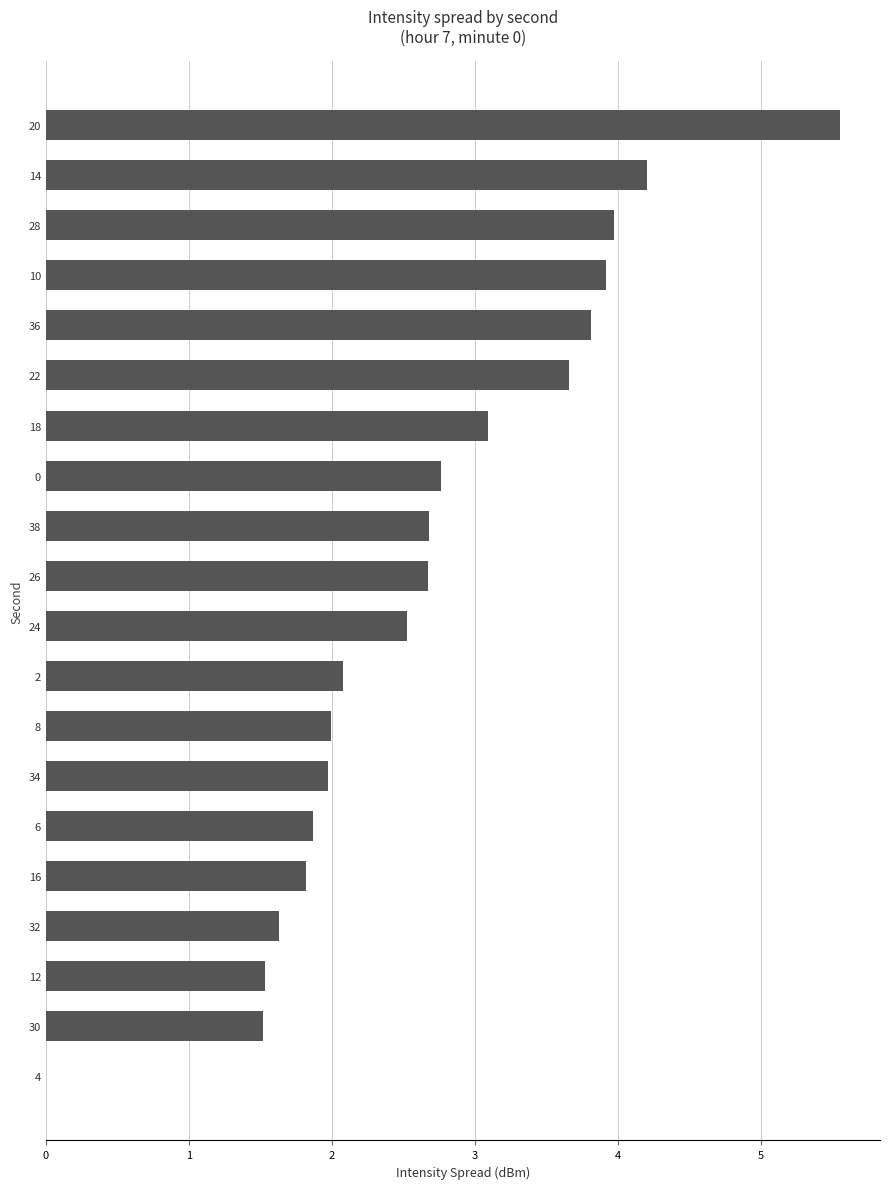

At which category does the chart reach its peak across all series?

20